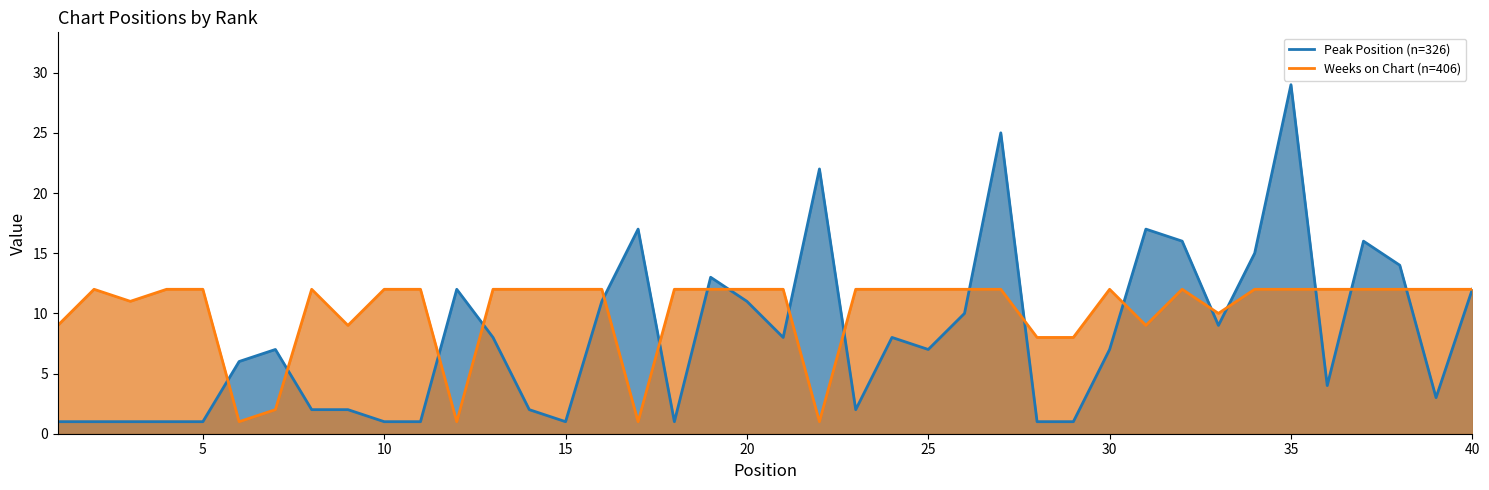

Where do Peak Position and Weeks on Chart first cross each other?

5 and 6